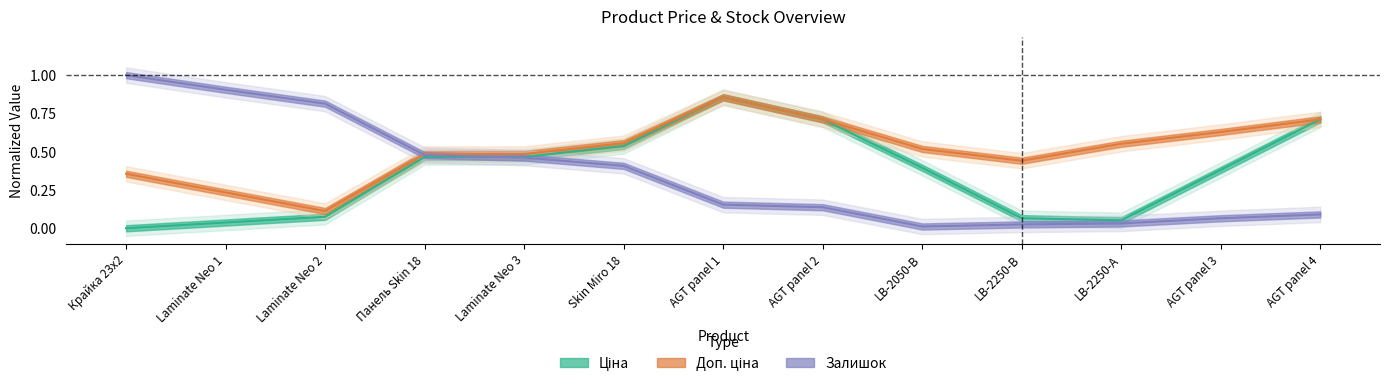

What value does the Доп. ціна series have at LB-2250-А?

0.6